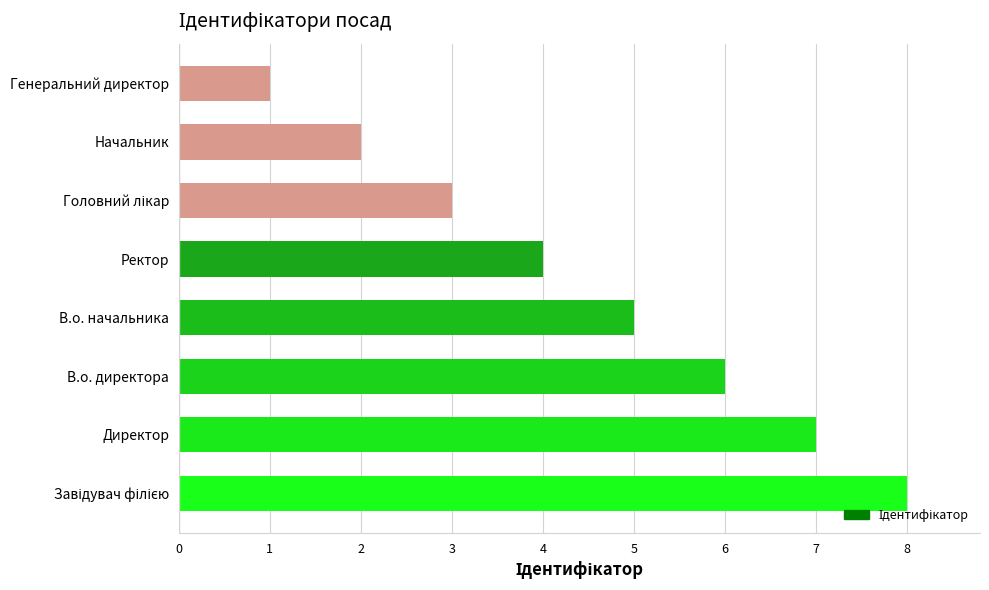

What value does the data have at В.о. начальника?

5